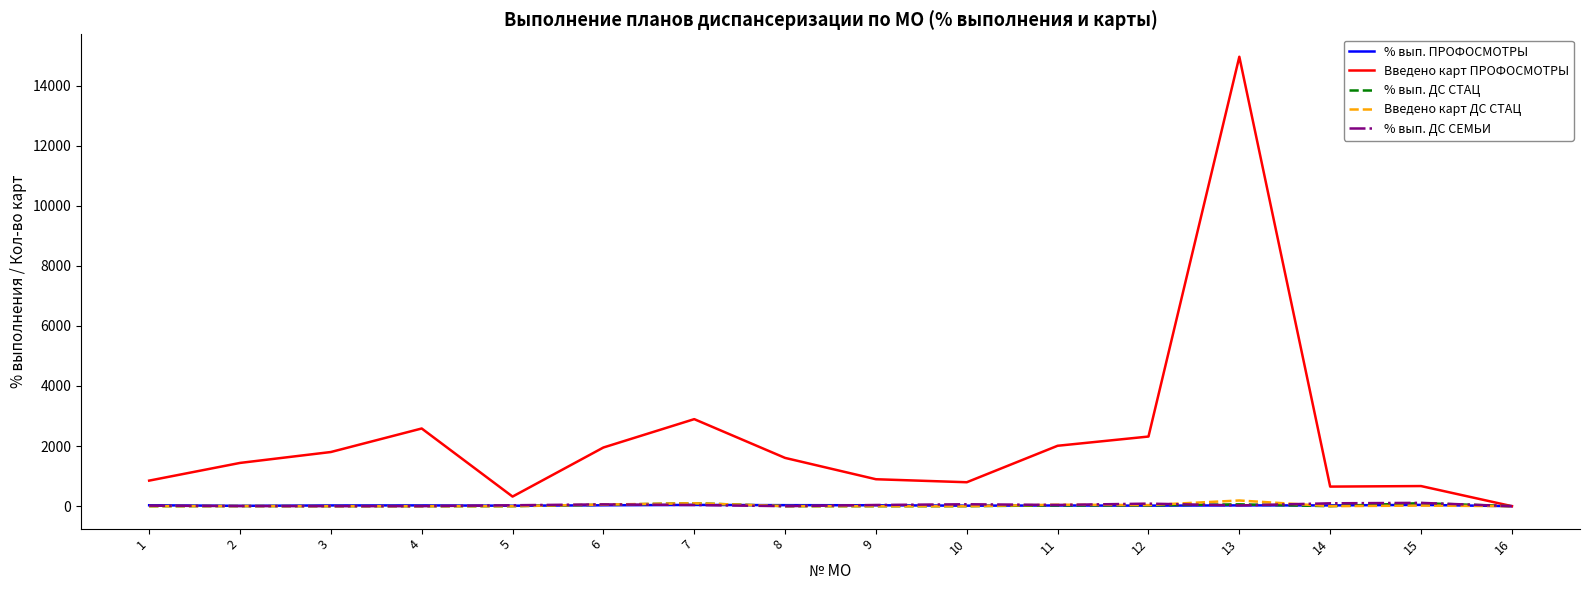

What is the difference between the highest and lowest values at 15?

650.0